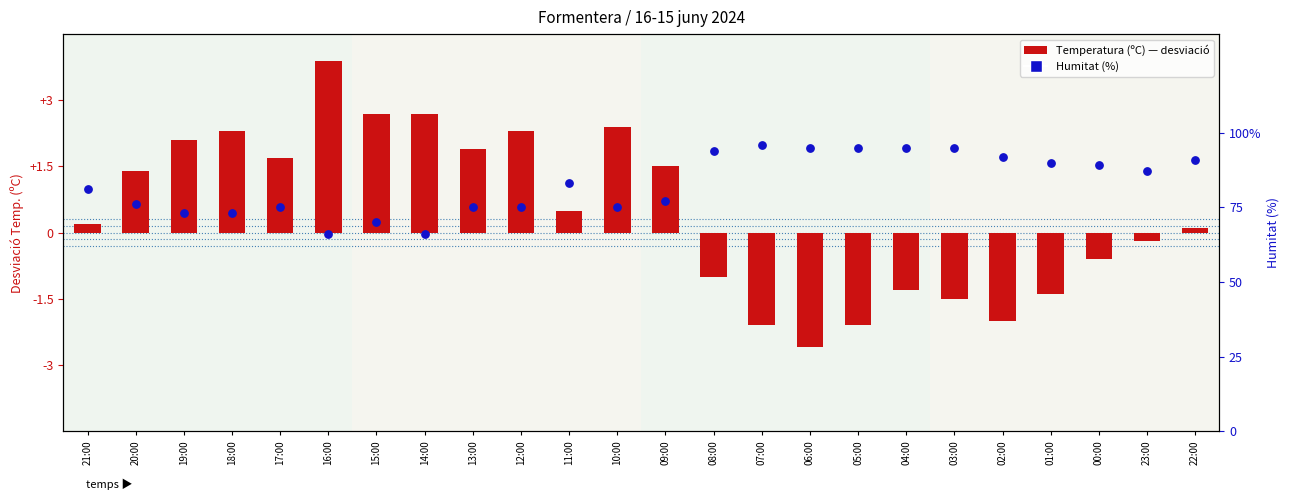

Is the value of Temperatura (ºC) at 14:00 greater than the value of Humitat (%) at 04:00?

No